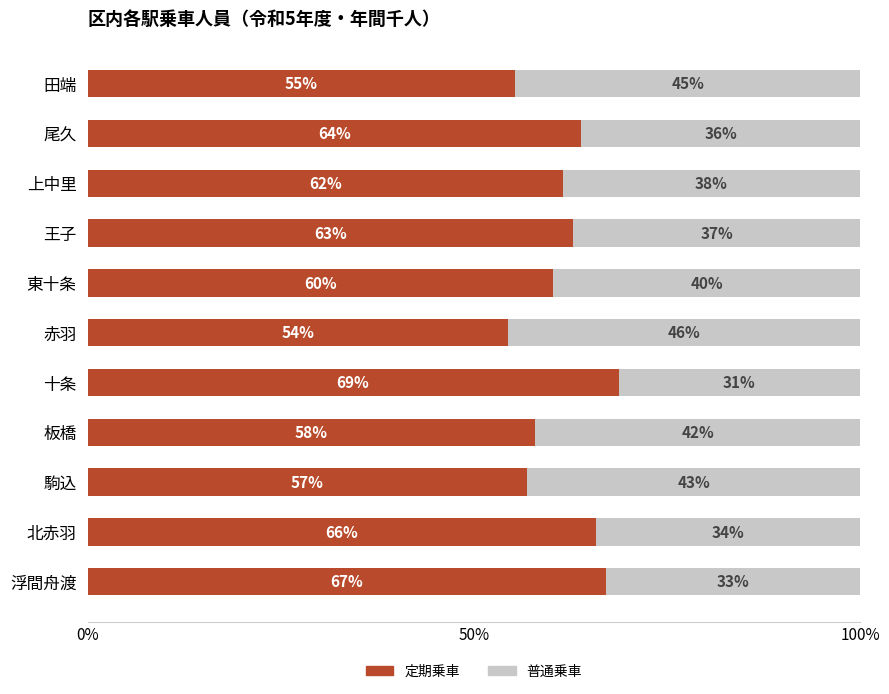

What is the total value across all series at 駒込?

100.0